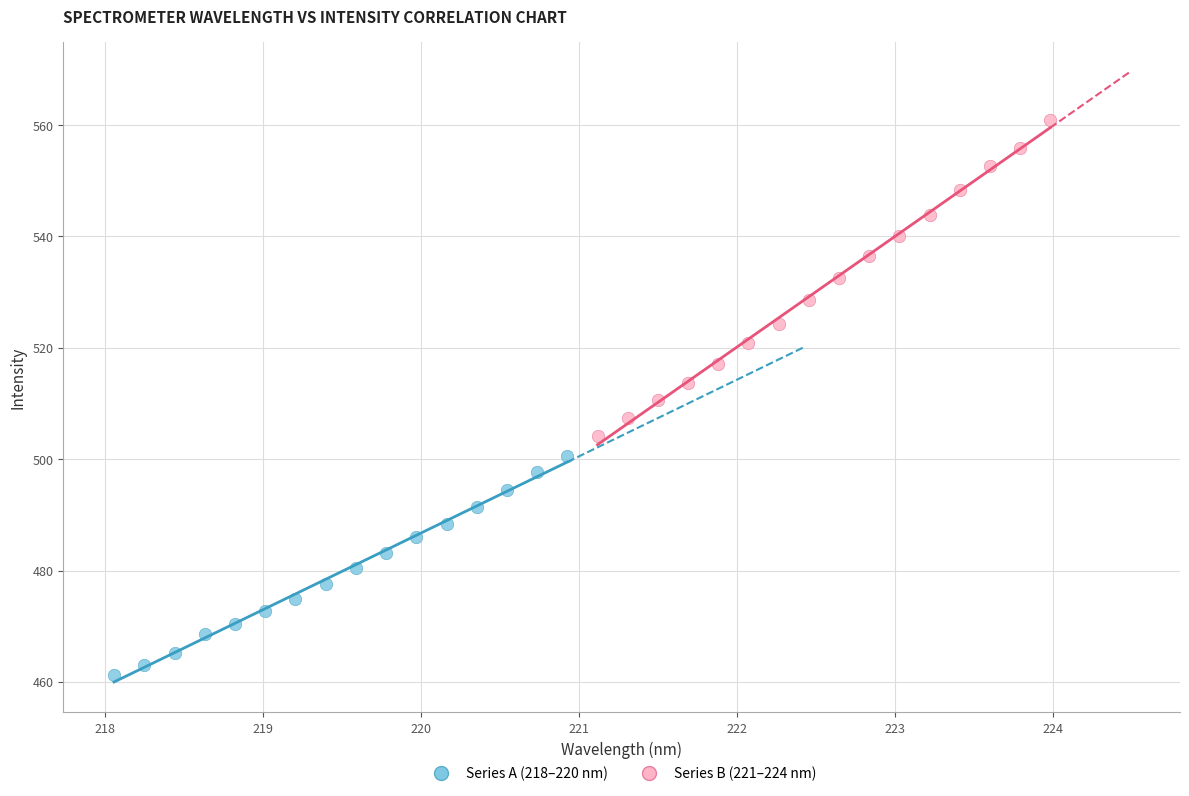

Which series has the largest Y range (max minus min)?

Series B (221–224 nm)